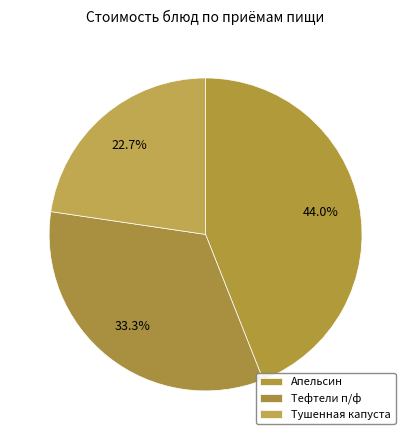

Is there a majority slice in this chart?

No